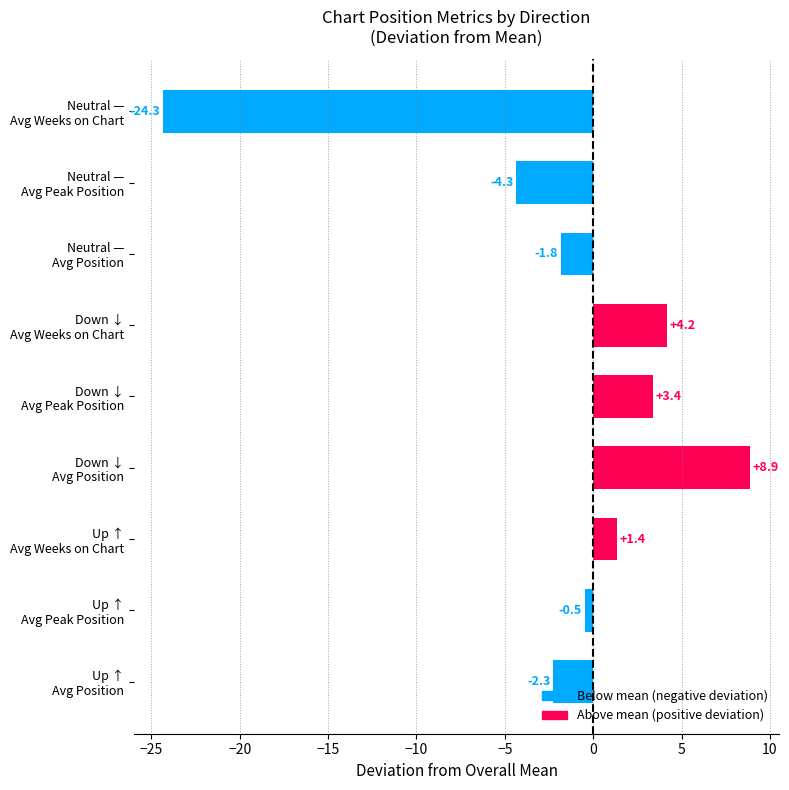

How many bars are there in total?

9